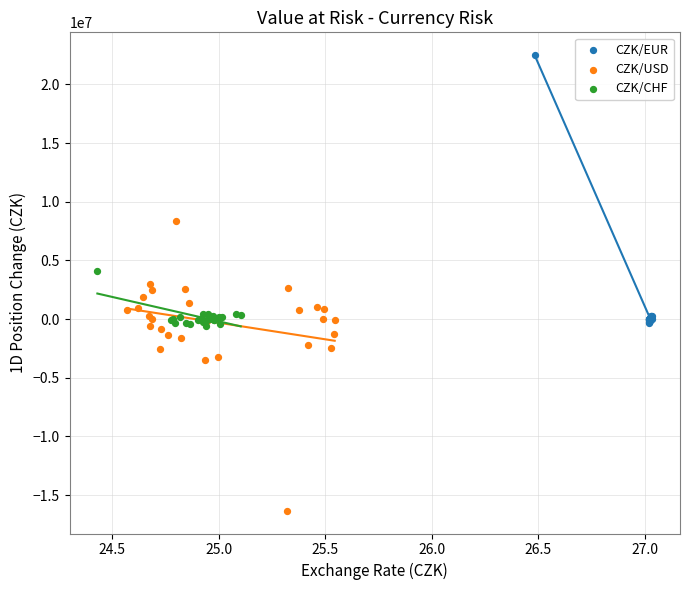

Which series has the largest Y range (max minus min)?

CZK/USD